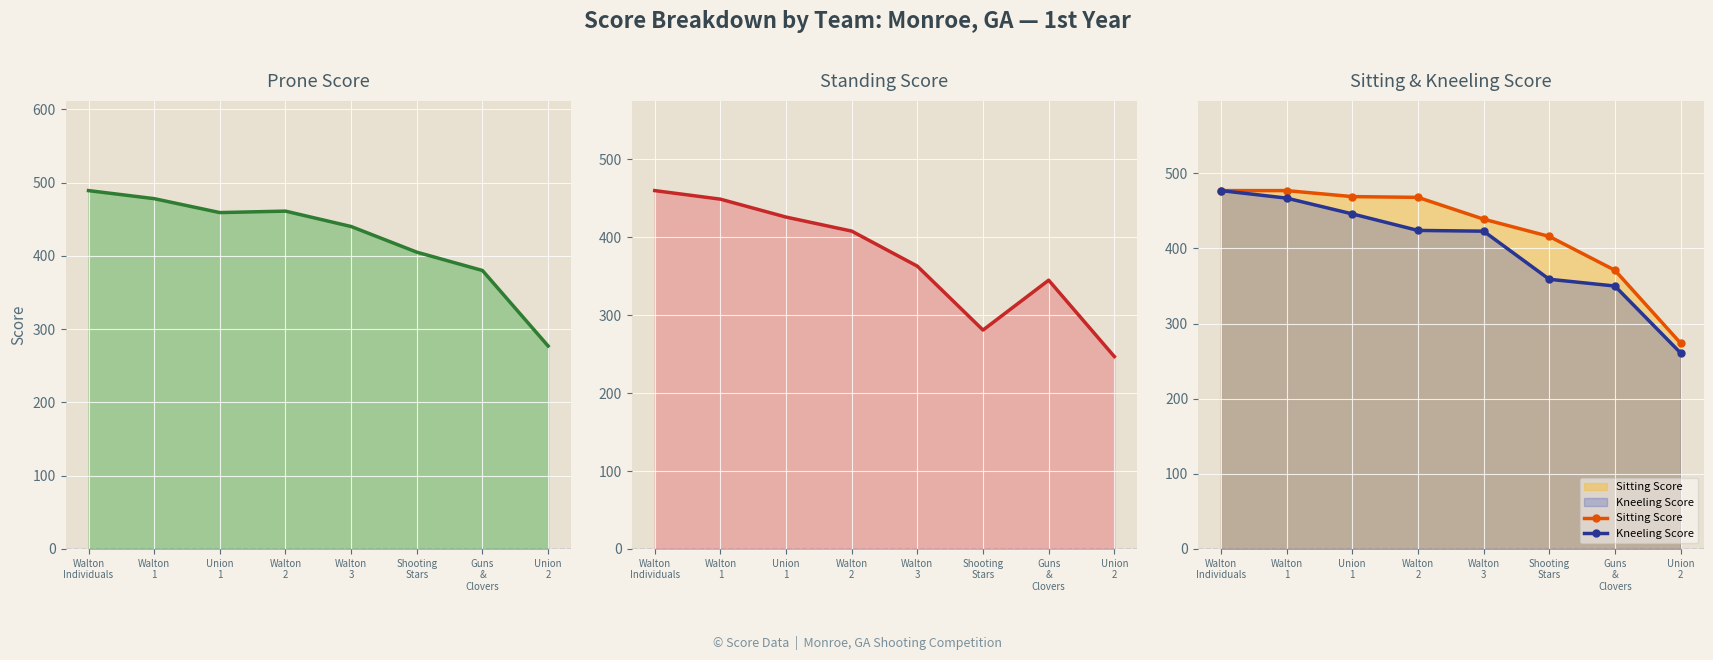

Reading left to right, list all the values displayed in this chart.

Prone Score: 489	478	459	461	440	405	380	277
Standing Score: 460	449	426	408	363	281	345	247
Sitting Score: 477	477	469	468	439	416	371	274
Kneeling Score: 477	467	446	424	423	359	350	261